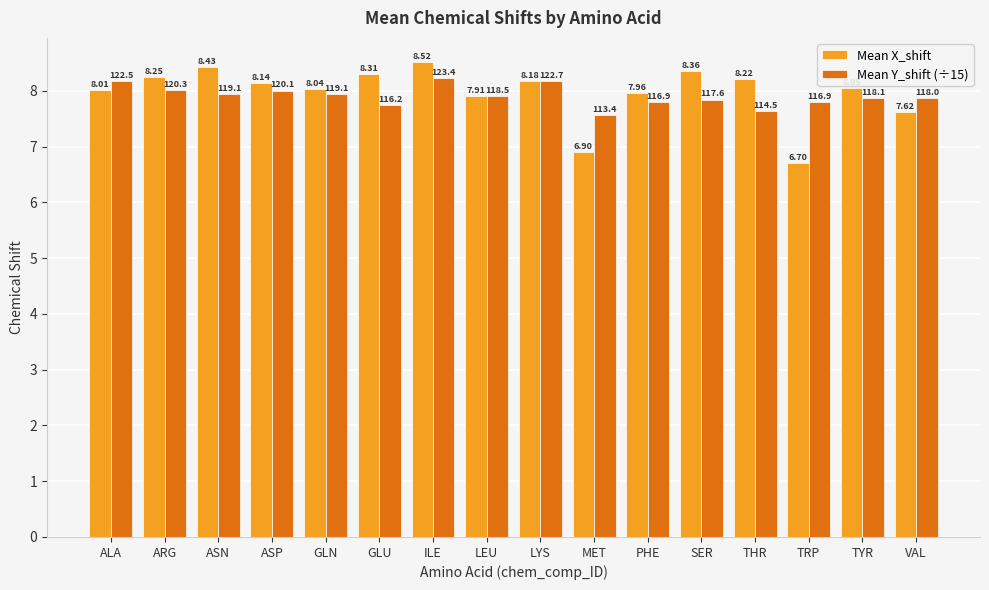

Count the number of data series in this chart.

2